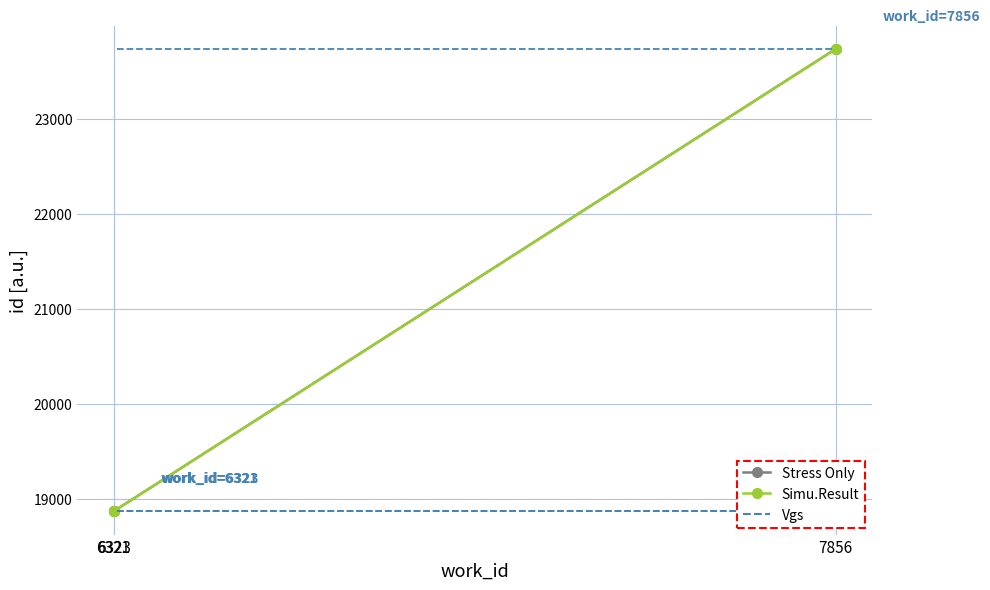

Reading right to left, transcribe all the data shown in this chart.

Stress Only: 7856=23738	6321=18874	6323=18873
Simu.Result: 7856=23738	6321=18874	6323=18873